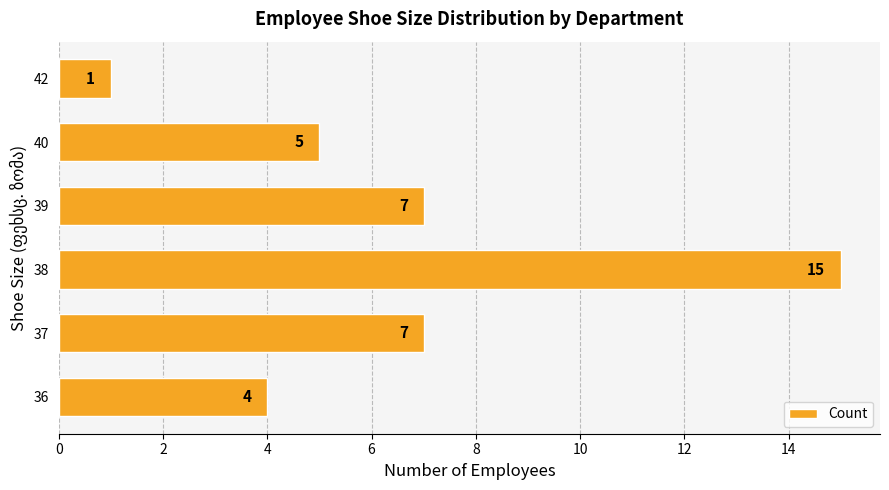

How many categories are shown in the chart?

6